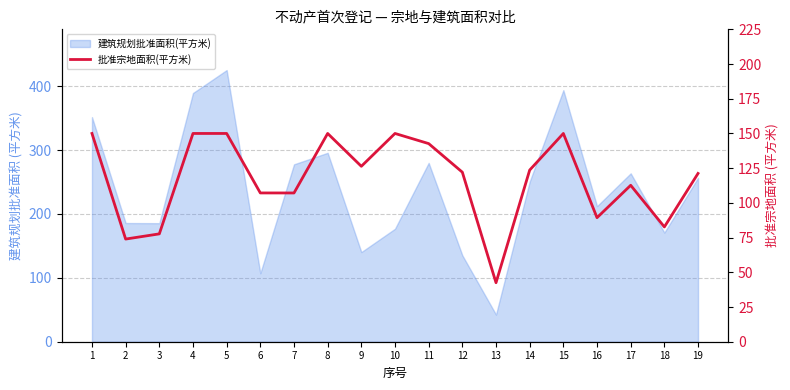

True or false: the data has more than 1 interior local peaks.

True